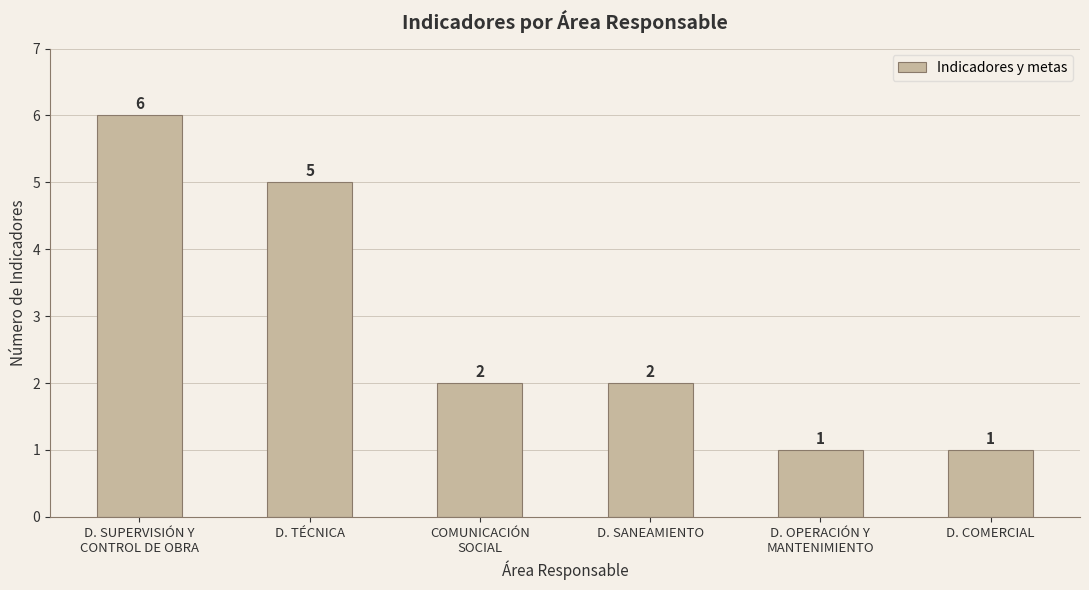

True or false: the data shows 1 at D. COMERCIAL.

True